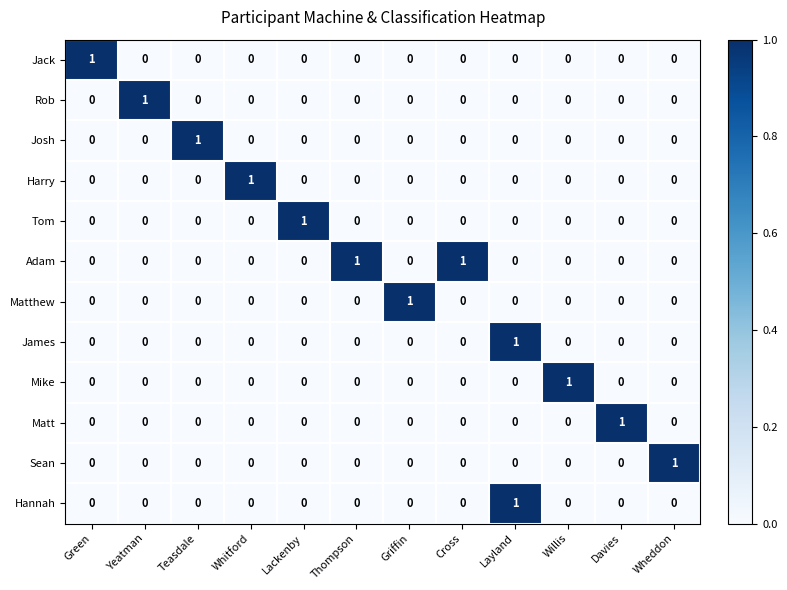

How many categories are shown in the chart?

12